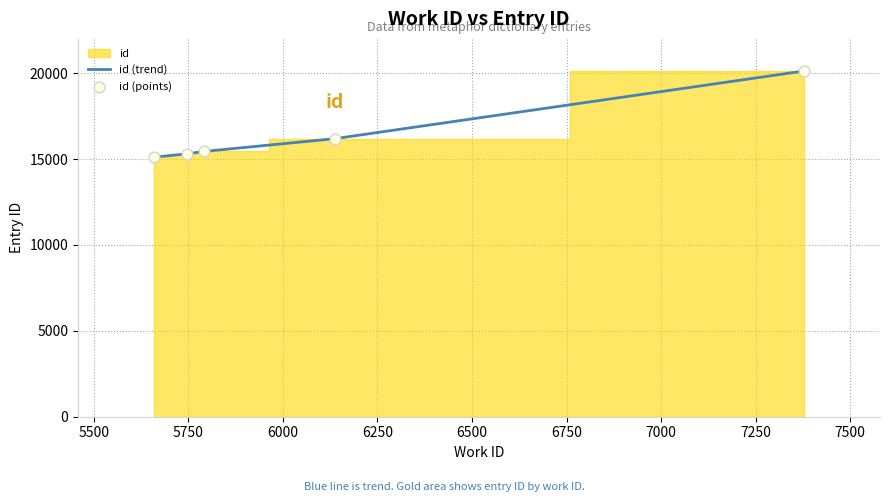

At how many categories does at least one series exceed 18489?

1